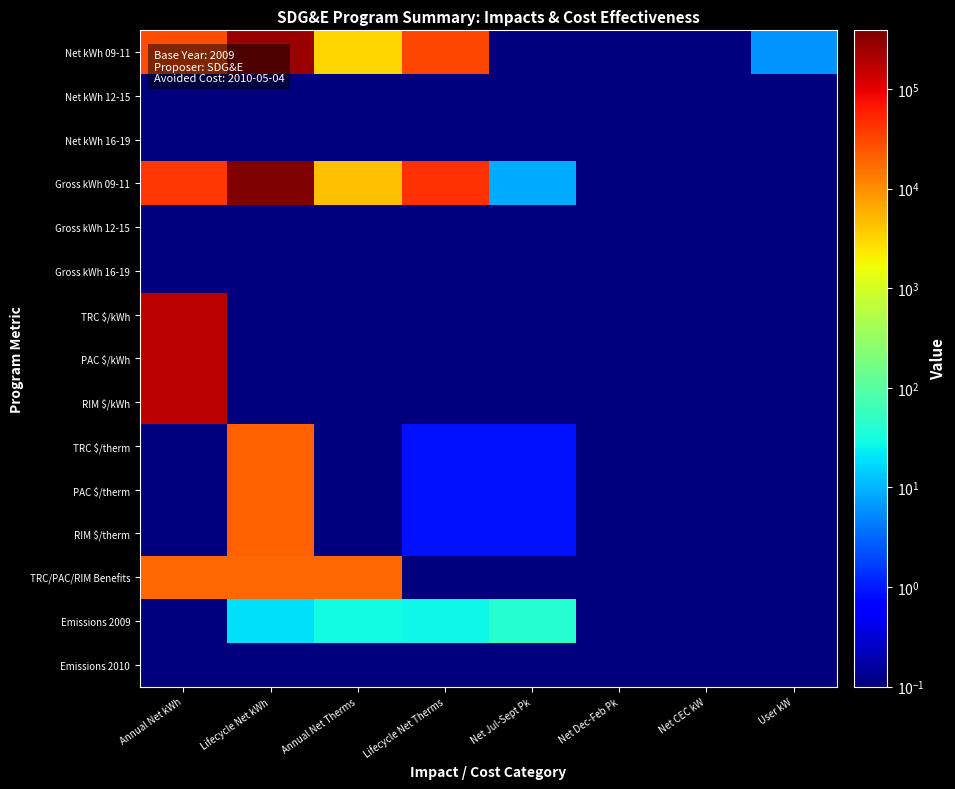

Reading left to right, extract all data points from this chart.

Net kWh 09-11: Annual Net kWh=27133.6	Lifecycle Net kWh=271335.8	Annual Net Therms=3145.0	Lifecycle Net Therms=31450.2	Net Jul-Sept Pk=0.1	Net Dec-Feb Pk=0.1	Net CEC kW=0.1	User kW=6.0
Net kWh 12-15: Annual Net kWh=0.1	Lifecycle Net kWh=0.1	Annual Net Therms=0.1	Lifecycle Net Therms=0.1	Net Jul-Sept Pk=0.1	Net Dec-Feb Pk=0.1	Net CEC kW=0.1	User kW=0.1
Net kWh 16-19: Annual Net kWh=0.1	Lifecycle Net kWh=0.1	Annual Net Therms=0.1	Lifecycle Net Therms=0.1	Net Jul-Sept Pk=0.1	Net Dec-Feb Pk=0.1	Net CEC kW=0.1	User kW=0.1
Gross kWh 09-11: Annual Net kWh=38762.3	Lifecycle Net kWh=387622.6	Annual Net Therms=4492.9	Lifecycle Net Therms=44928.8	Net Jul-Sept Pk=8.5	Net Dec-Feb Pk=0.1	Net CEC kW=0.1	User kW=0.1
Gross kWh 12-15: Annual Net kWh=0.1	Lifecycle Net kWh=0.1	Annual Net Therms=0.1	Lifecycle Net Therms=0.1	Net Jul-Sept Pk=0.1	Net Dec-Feb Pk=0.1	Net CEC kW=0.1	User kW=0.1
Gross kWh 16-19: Annual Net kWh=0.1	Lifecycle Net kWh=0.1	Annual Net Therms=0.1	Lifecycle Net Therms=0.1	Net Jul-Sept Pk=0.1	Net Dec-Feb Pk=0.1	Net CEC kW=0.1	User kW=0.1
TRC $/kWh: Annual Net kWh=178387.3	Lifecycle Net kWh=0.1	Annual Net Therms=0.1	Lifecycle Net Therms=0.1	Net Jul-Sept Pk=0.1	Net Dec-Feb Pk=0.1	Net CEC kW=0.1	User kW=0.1
PAC $/kWh: Annual Net kWh=178387.3	Lifecycle Net kWh=0.1	Annual Net Therms=0.1	Lifecycle Net Therms=0.1	Net Jul-Sept Pk=0.1	Net Dec-Feb Pk=0.1	Net CEC kW=0.1	User kW=0.1
RIM $/kWh: Annual Net kWh=178387.3	Lifecycle Net kWh=0.1	Annual Net Therms=0.1	Lifecycle Net Therms=0.1	Net Jul-Sept Pk=0.1	Net Dec-Feb Pk=0.1	Net CEC kW=0.1	User kW=0.1
TRC $/therm: Annual Net kWh=0.1	Lifecycle Net kWh=20676.6	Annual Net Therms=0.1	Lifecycle Net Therms=0.9	Net Jul-Sept Pk=0.9	Net Dec-Feb Pk=0.1	Net CEC kW=0.1	User kW=0.1
PAC $/therm: Annual Net kWh=0.1	Lifecycle Net kWh=20676.6	Annual Net Therms=0.1	Lifecycle Net Therms=0.9	Net Jul-Sept Pk=0.9	Net Dec-Feb Pk=0.1	Net CEC kW=0.1	User kW=0.1
RIM $/therm: Annual Net kWh=0.1	Lifecycle Net kWh=20676.6	Annual Net Therms=0.1	Lifecycle Net Therms=0.9	Net Jul-Sept Pk=0.9	Net Dec-Feb Pk=0.1	Net CEC kW=0.1	User kW=0.1
TRC/PAC/RIM Benefits: Annual Net kWh=18211.8	Lifecycle Net kWh=18211.8	Annual Net Therms=18211.8	Lifecycle Net Therms=0.1	Net Jul-Sept Pk=0.1	Net Dec-Feb Pk=0.1	Net CEC kW=0.1	User kW=0.1
Emissions 2009: Annual Net kWh=0.1	Lifecycle Net kWh=18.4	Annual Net Therms=28.9	Lifecycle Net Therms=26.3	Net Jul-Sept Pk=41.3	Net Dec-Feb Pk=0.1	Net CEC kW=0.1	User kW=0.1
Emissions 2010: Annual Net kWh=0.1	Lifecycle Net kWh=0.1	Annual Net Therms=0.1	Lifecycle Net Therms=0.1	Net Jul-Sept Pk=0.1	Net Dec-Feb Pk=0.1	Net CEC kW=0.1	User kW=0.1